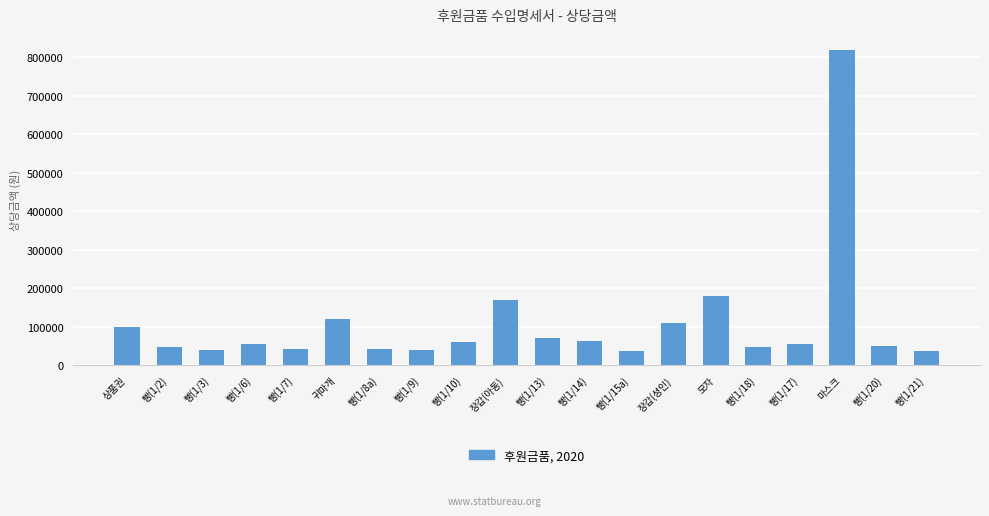

Between 빵(1/14) and 빵(1/21), which is larger?

빵(1/14)